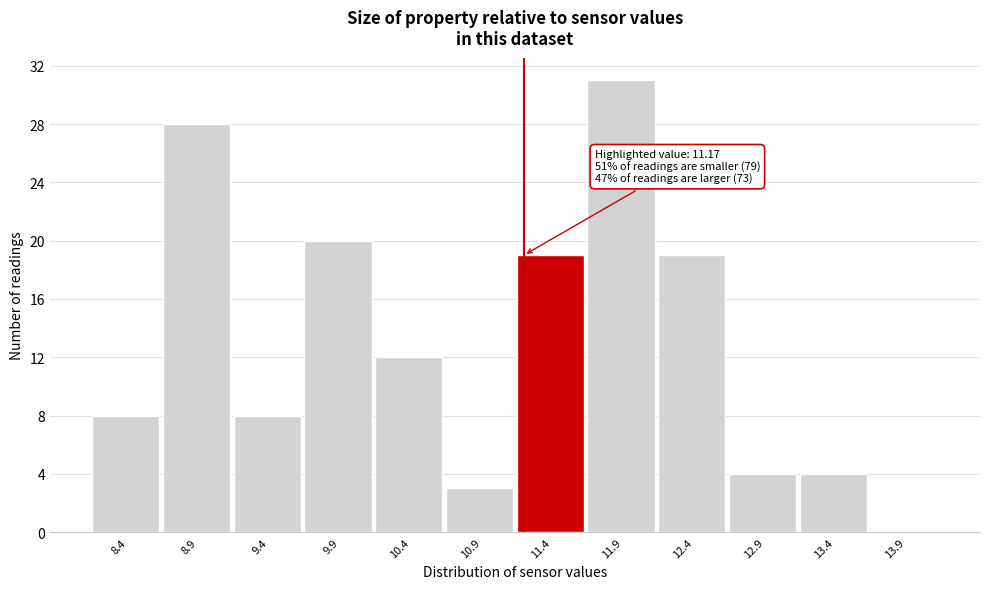

Over which range of the x-axis is the bar tallest?

11.62 to 12.12